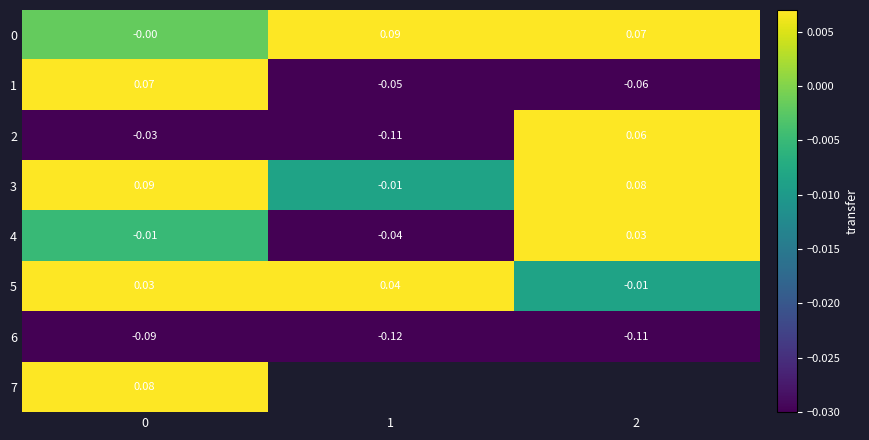

How many data points does each series have?

3